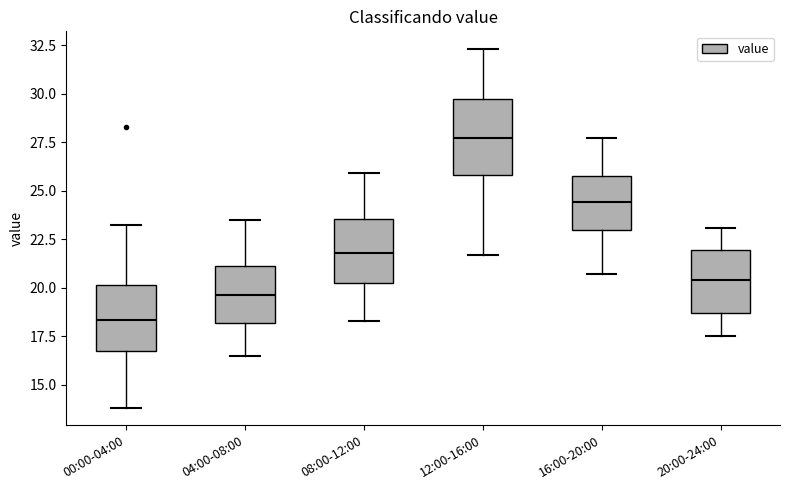

Which box is the tallest, from its lower edge to its upper edge?

12:00-16:00